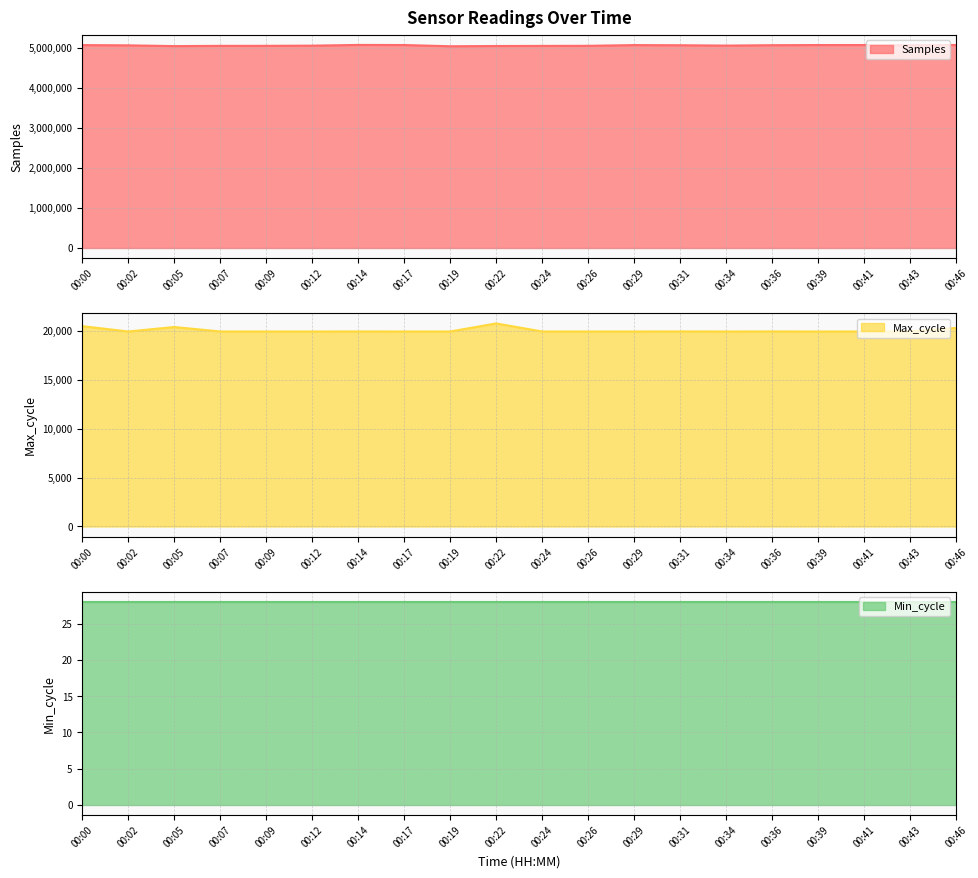

What is the highest value of the Samples series?

5072623